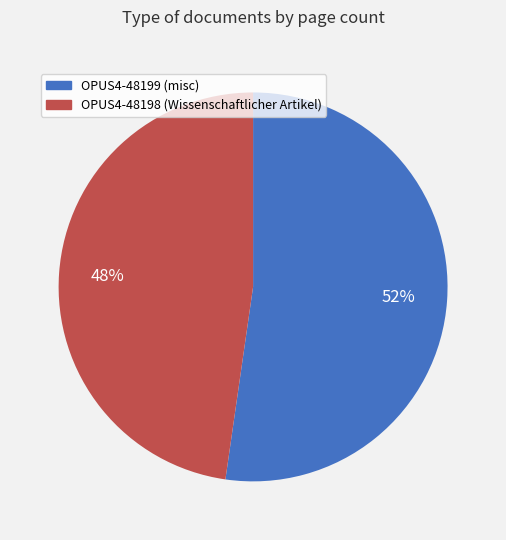

To the nearest percent, what is the average slice percentage?

50%